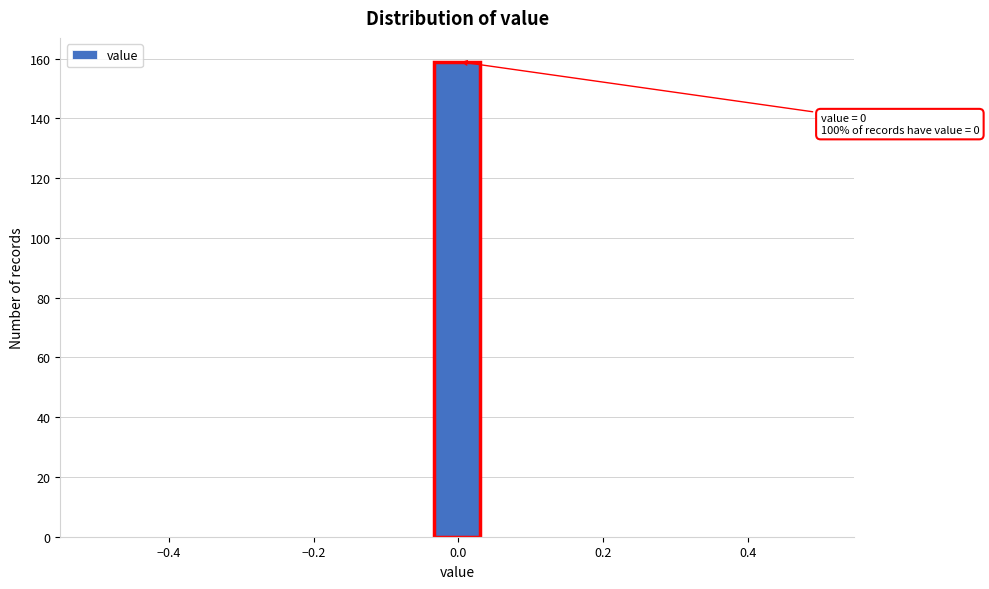

Around what value on the x-axis is the tallest bar? Give the approximate position of its centre, as read against the axis.

0.00